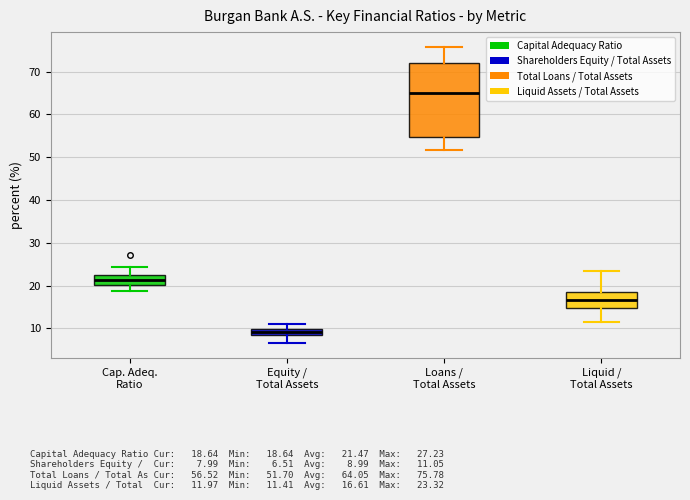

Reading left to right, transcribe this box plot: for each box, give where its median line is, the range the box spans, and where its two whiskers end, as read against the y-axis. The values are not printed on the chart, so give them approximately, as read against the axis.

Cap. Adeq. Ratio: median 21, box 20 to 23, whiskers 19 to 24
Equity / Total Assets: median 9, box 8 to 10, whiskers 7 to 11
Loans / Total Assets: median 65, box 55 to 72, whiskers 52 to 76
Liquid / Total Assets: median 17, box 15 to 19, whiskers 11 to 23